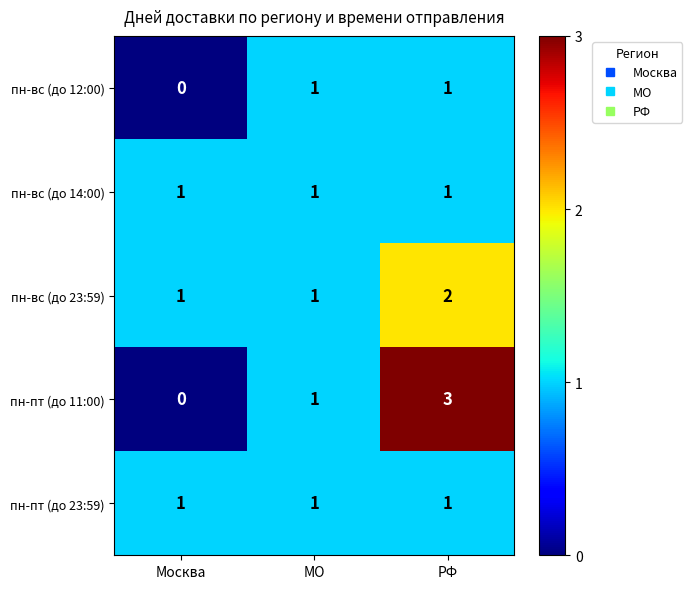

How many пн-вс (до 23:59) values are between 1 and 2?

3